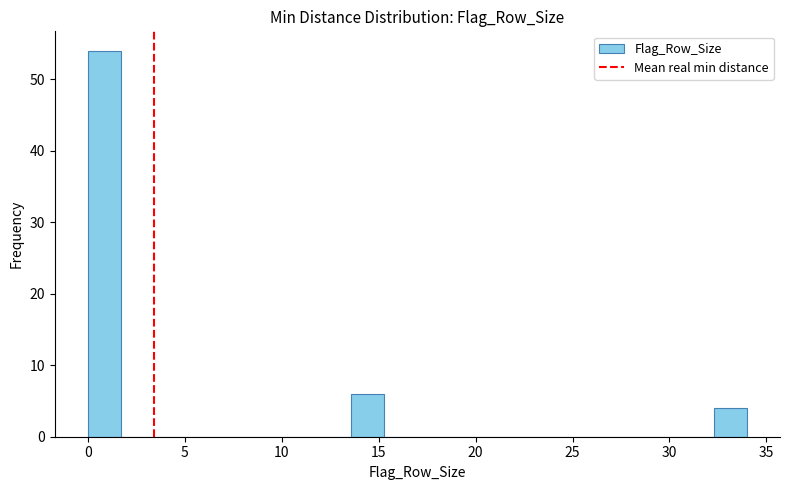

Around what value on the x-axis is the tallest bar? Give the approximate position of its centre, as read against the axis.

1.0